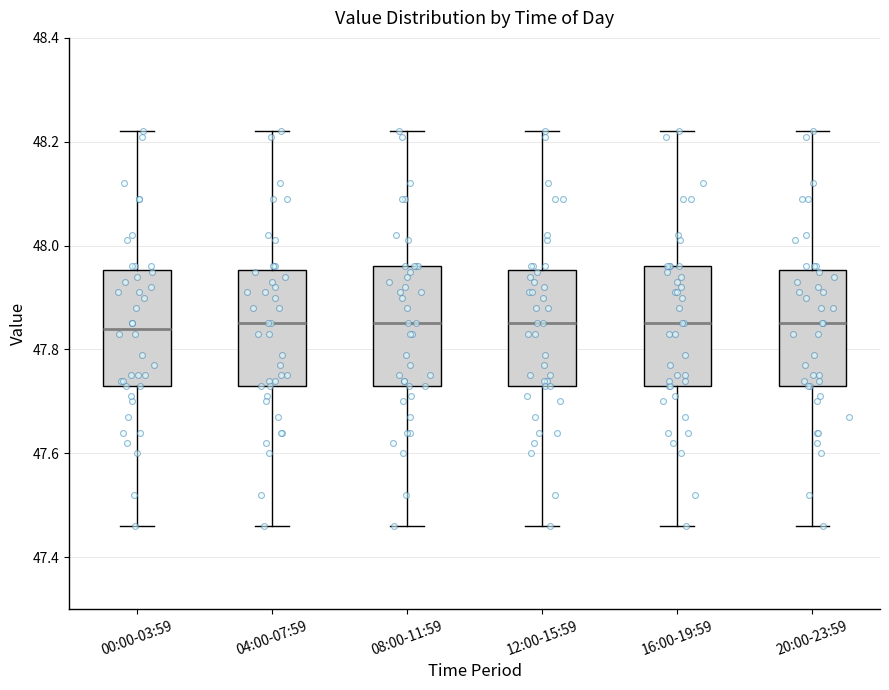

Reading left to right, transcribe this box plot: for each box, give where its median line is, the range the box spans, and where its two whiskers end, as read against the y-axis. The values are not printed on the chart, so give them approximately, as read against the axis.

00:00-03:59: median 47.84, box 47.74 to 47.96, whiskers 47.46 to 48.22
04:00-07:59: median 47.86, box 47.74 to 47.96, whiskers 47.46 to 48.22
08:00-11:59: median 47.86, box 47.74 to 47.96, whiskers 47.46 to 48.22
12:00-15:59: median 47.86, box 47.74 to 47.96, whiskers 47.46 to 48.22
16:00-19:59: median 47.86, box 47.74 to 47.96, whiskers 47.46 to 48.22
20:00-23:59: median 47.86, box 47.74 to 47.96, whiskers 47.46 to 48.22